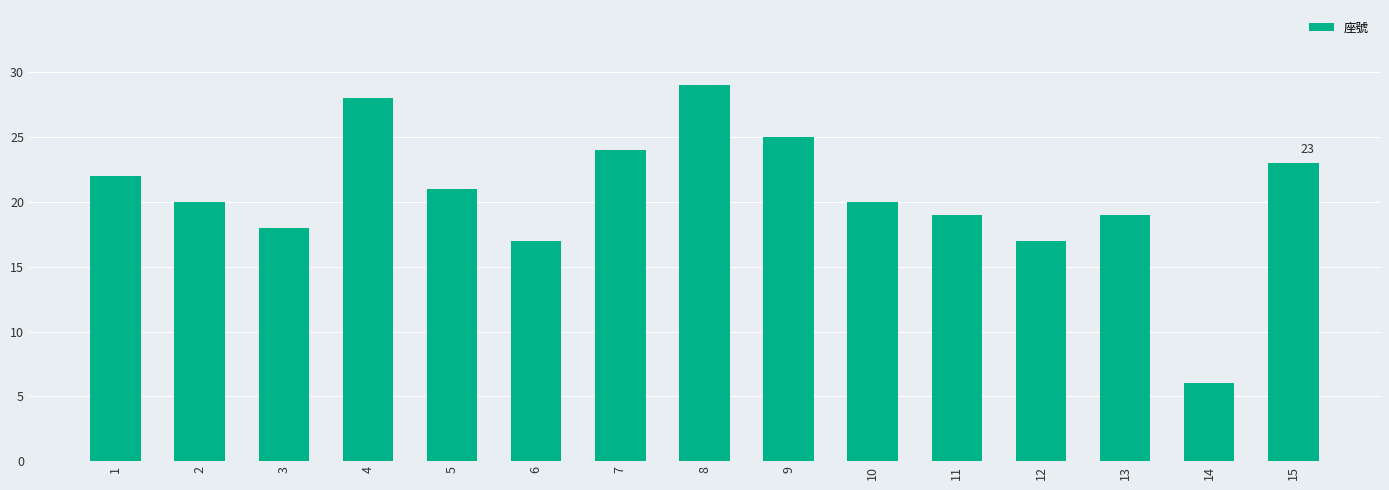

What is the value of the 15th bar from the left?

23